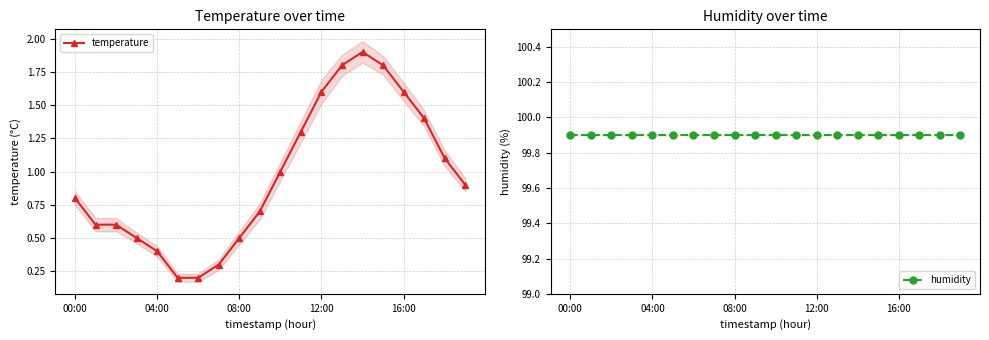

What is the value of the humidity point at the 7th from the left?

99.9